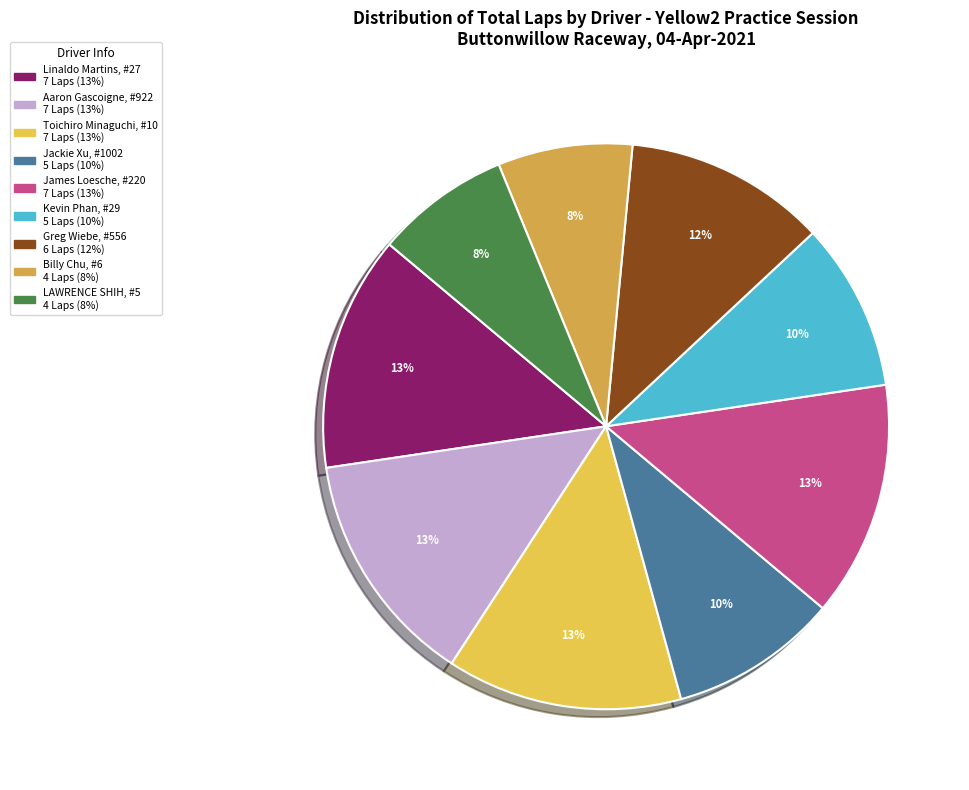

Which has a higher value, LAWRENCE SHIH or Billy Chu?

LAWRENCE SHIH